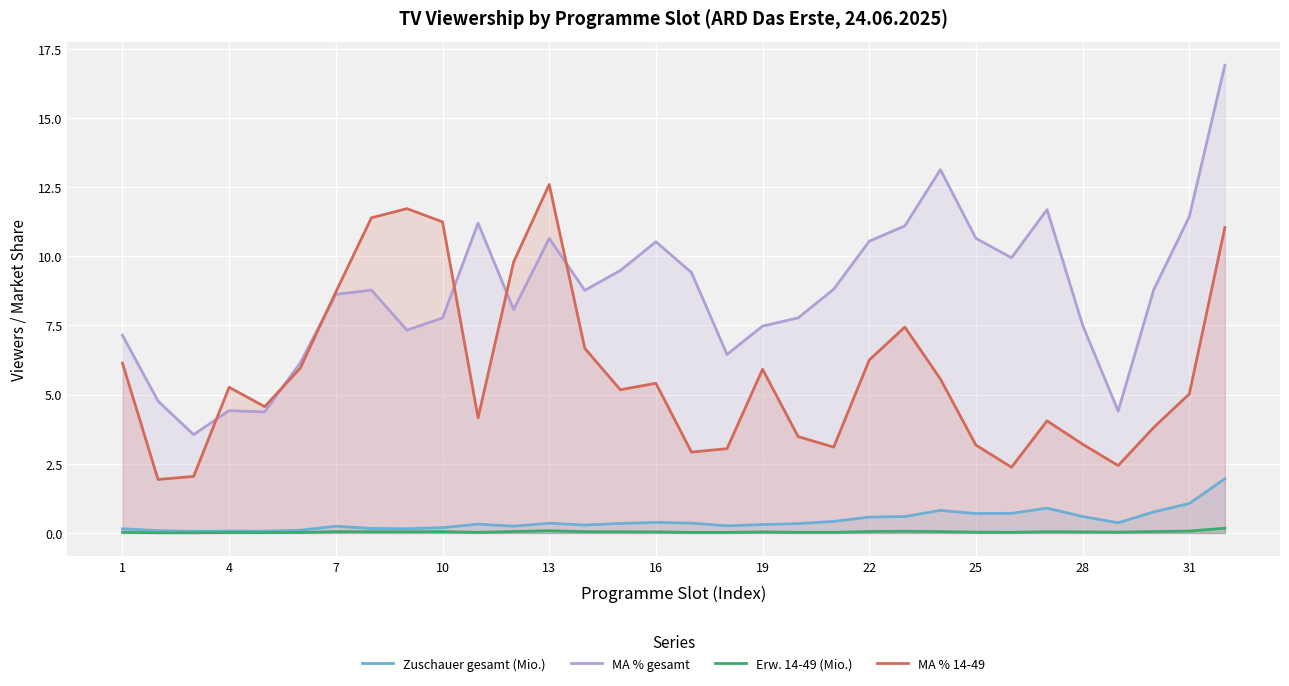

What is the maximum value shown in the chart?

16.9